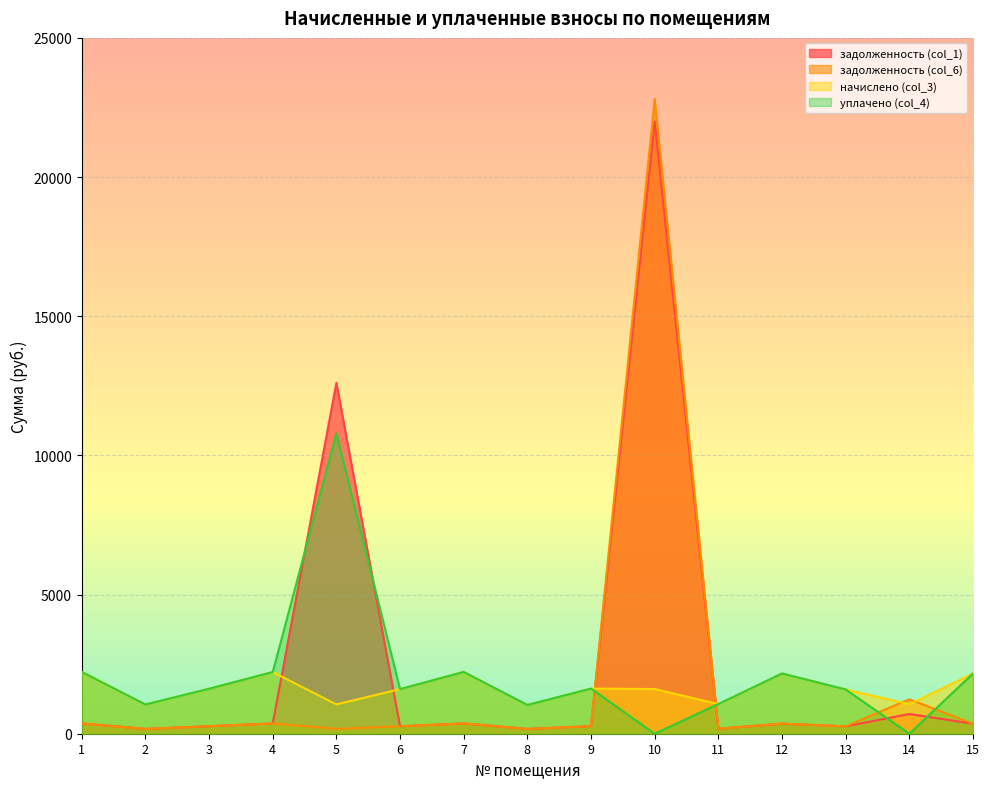

What is the difference between the maximum and minimum values in the задолженность (col_1) series?

21828.2